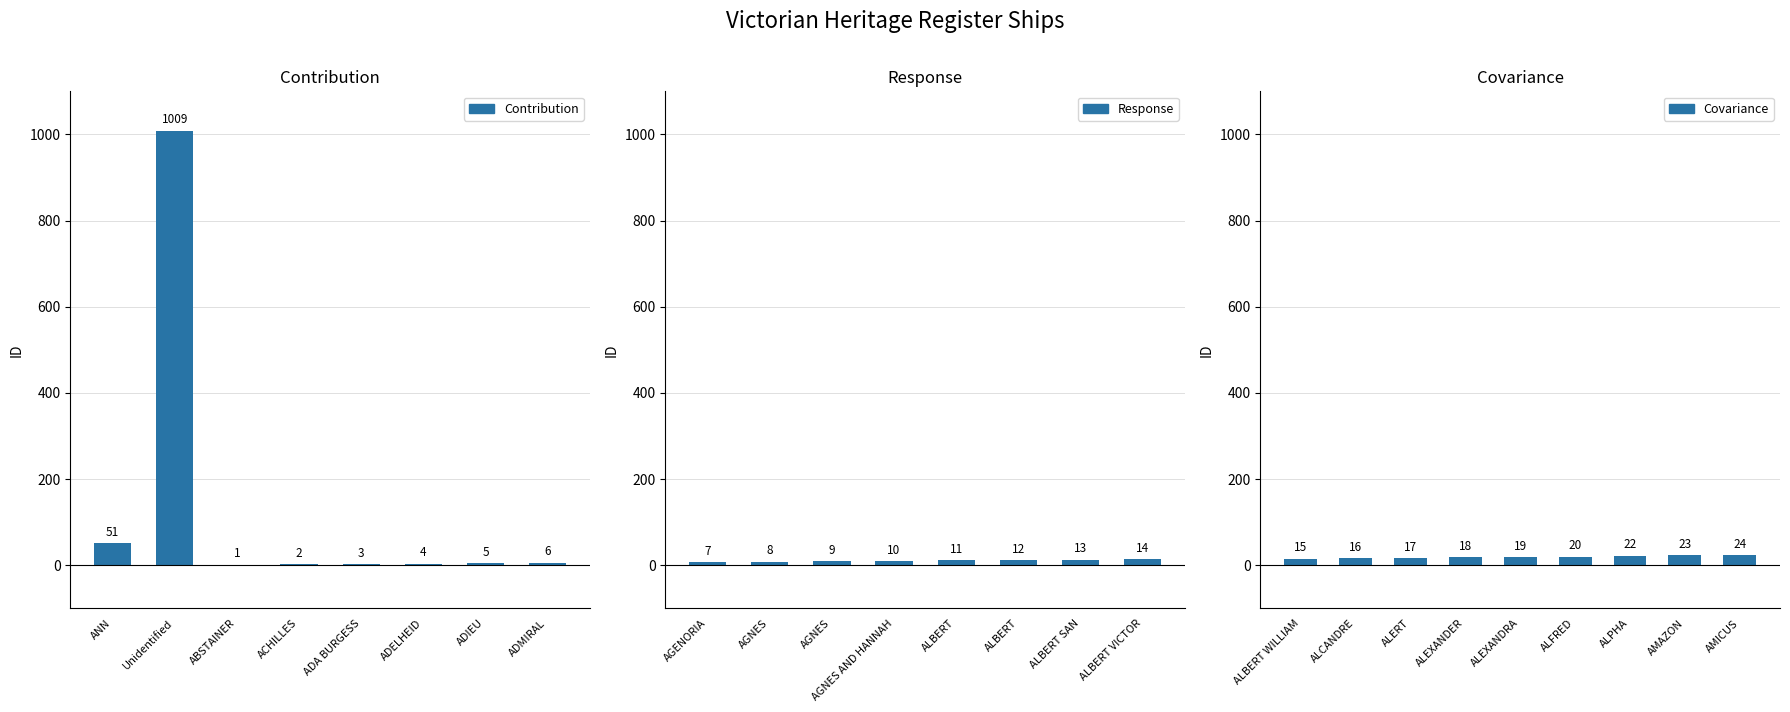

What is the smallest value displayed?

1